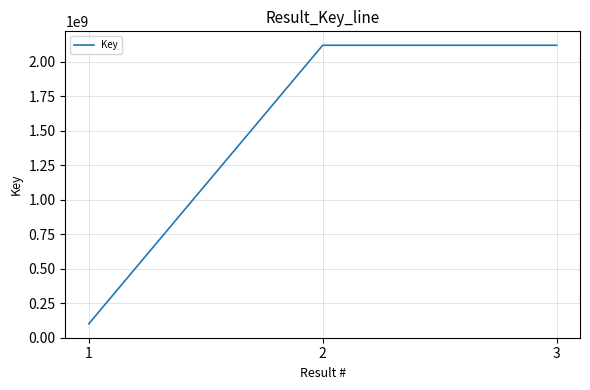

Read the value at 3, to the nearest 50.

2118760550